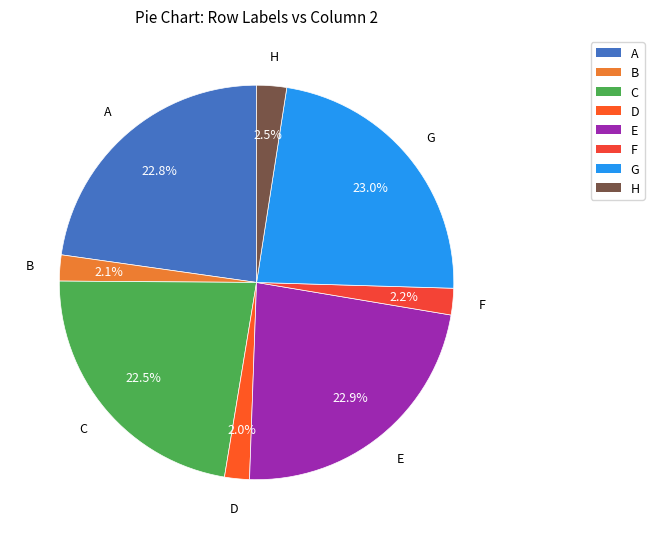

Which has a higher value, C or G?

G